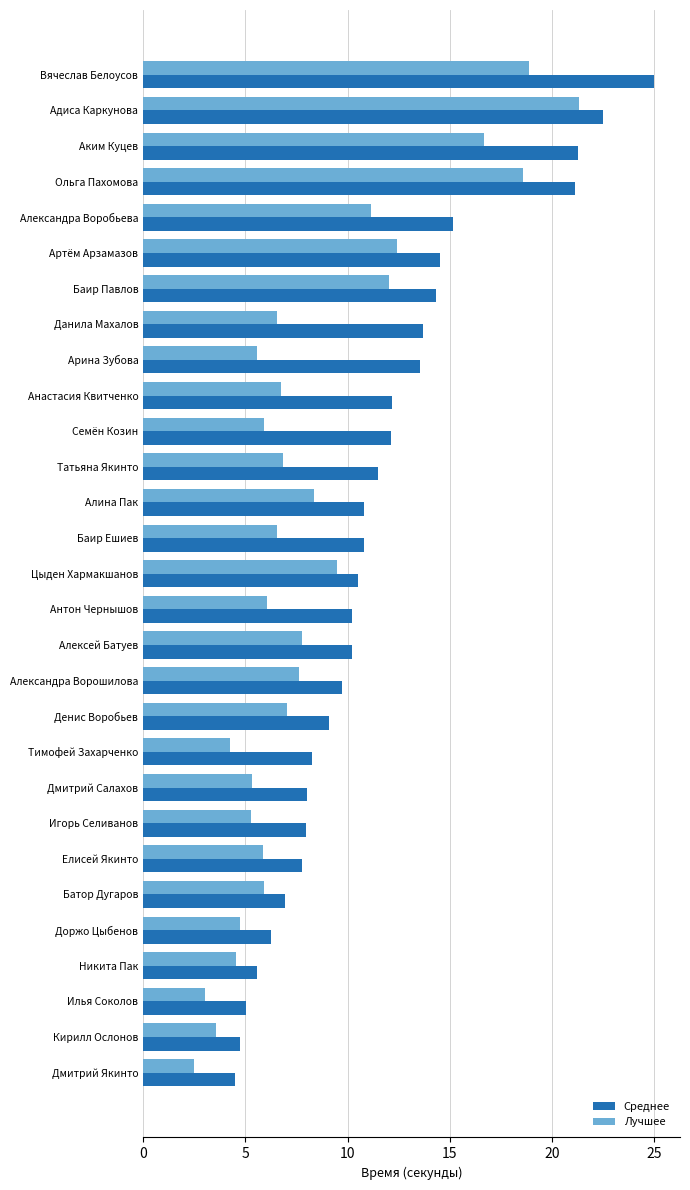

Is the value of Среднее at Александра Ворошилова greater than the value of Лучшее at Татьяна Якинто?

Yes